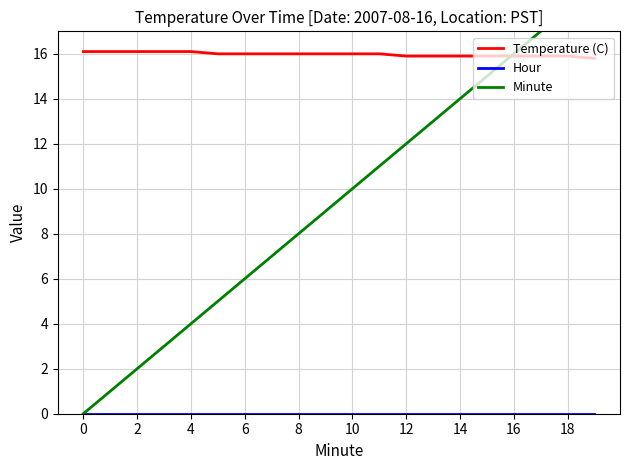

Does the chart display data point markers on the line(s)?

No